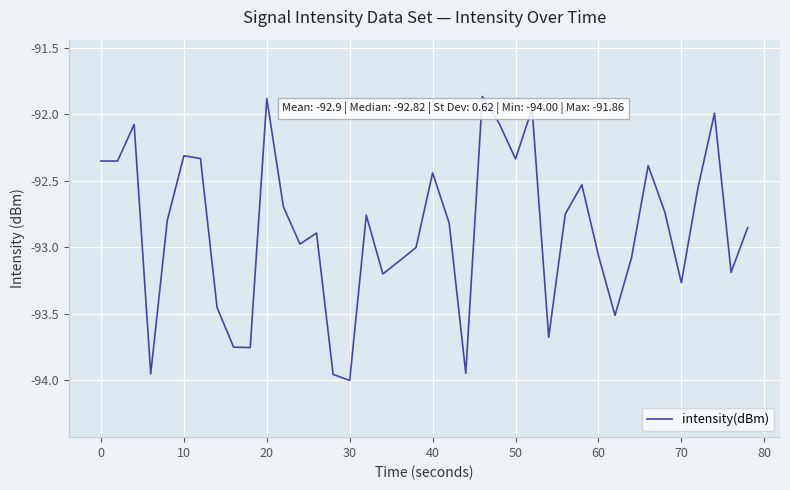

What is the difference between the maximum and minimum values?

2.1